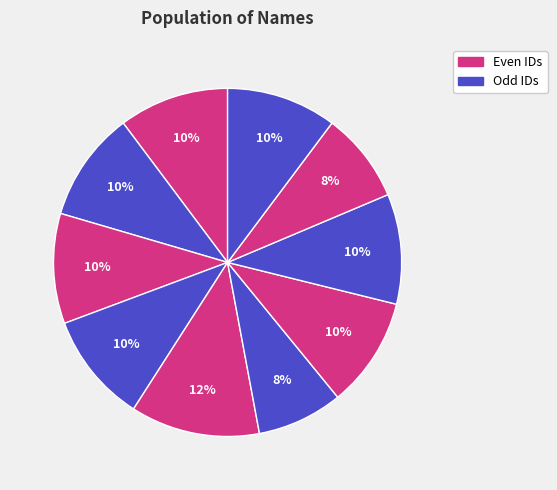

What percentage is NOT represented by ნადეჟდა კაპანაძე?

92.0%